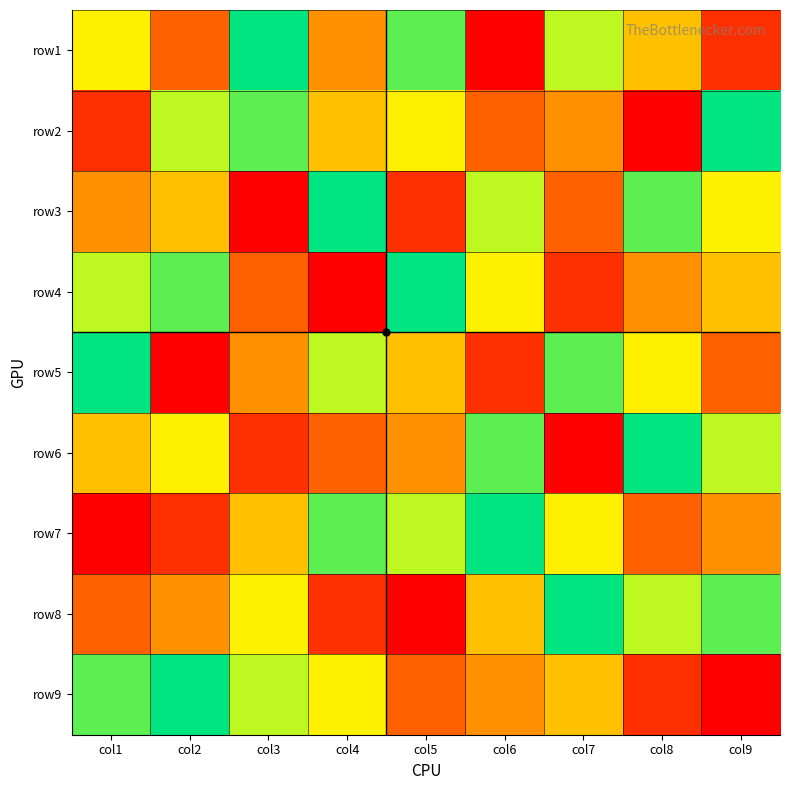

Reading left to right, what are all the values shown in this chart?

row1: col1=6	col2=3	col3=9	col4=4	col5=8	col6=1	col7=7	col8=5	col9=2
row2: col1=2	col2=7	col3=8	col4=5	col5=6	col6=3	col7=4	col8=1	col9=9
row3: col1=4	col2=5	col3=1	col4=9	col5=2	col6=7	col7=3	col8=8	col9=6
row4: col1=7	col2=8	col3=3	col4=1	col5=9	col6=6	col7=2	col8=4	col9=5
row5: col1=9	col2=1	col3=4	col4=7	col5=5	col6=2	col7=8	col8=6	col9=3
row6: col1=5	col2=6	col3=2	col4=3	col5=4	col6=8	col7=1	col8=9	col9=7
row7: col1=1	col2=2	col3=5	col4=8	col5=7	col6=9	col7=6	col8=3	col9=4
row8: col1=3	col2=4	col3=6	col4=2	col5=1	col6=5	col7=9	col8=7	col9=8
row9: col1=8	col2=9	col3=7	col4=6	col5=3	col6=4	col7=5	col8=2	col9=1